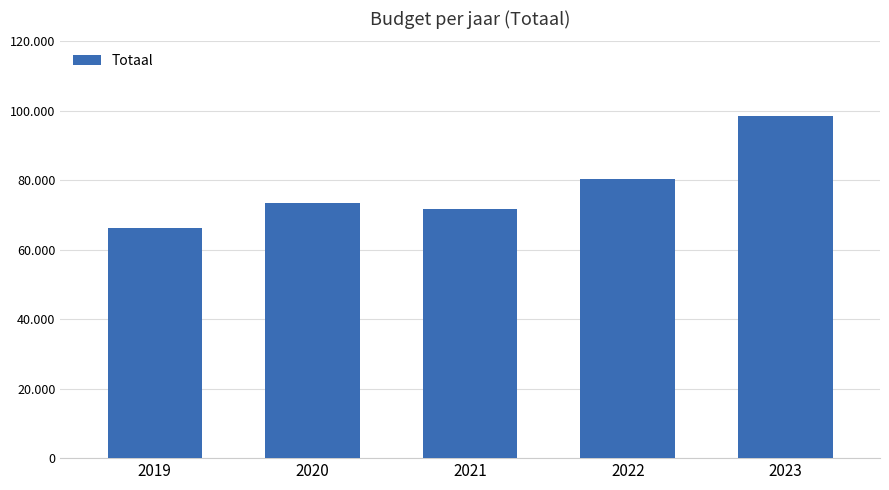

Which has a higher value, 2022 or 2023?

2023